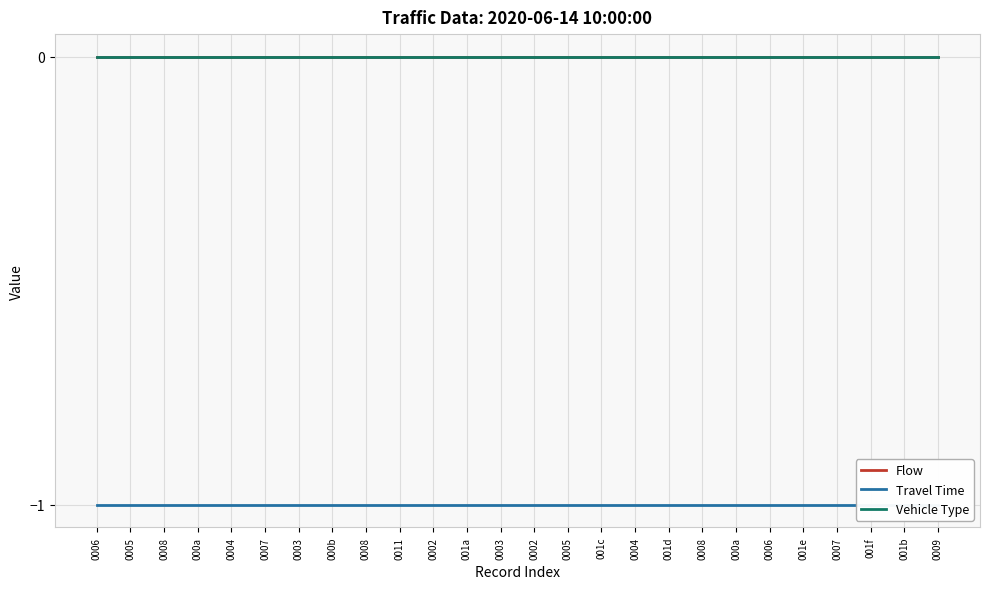

Between 0007 and 001a, which series saw the biggest shift?

Flow